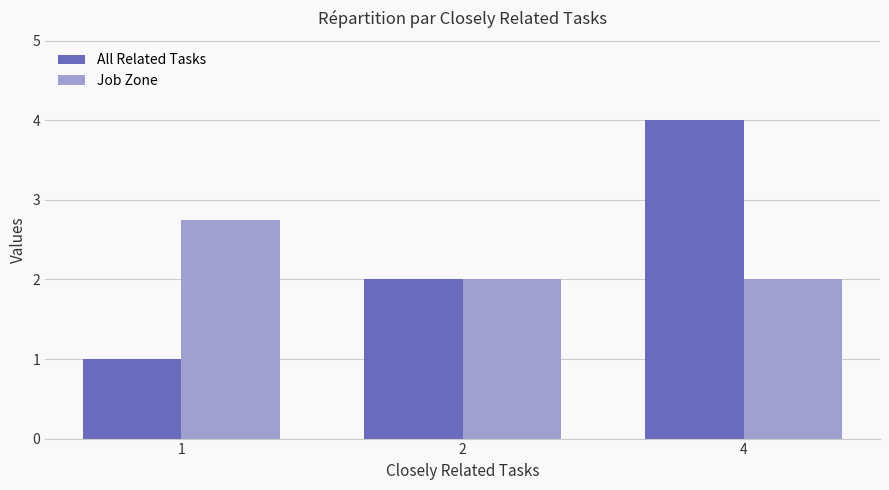

Reading left to right, list all the values displayed in this chart.

All Related Tasks: 1.0	2.0	4.0
Job Zone: 2.8	2.0	2.0